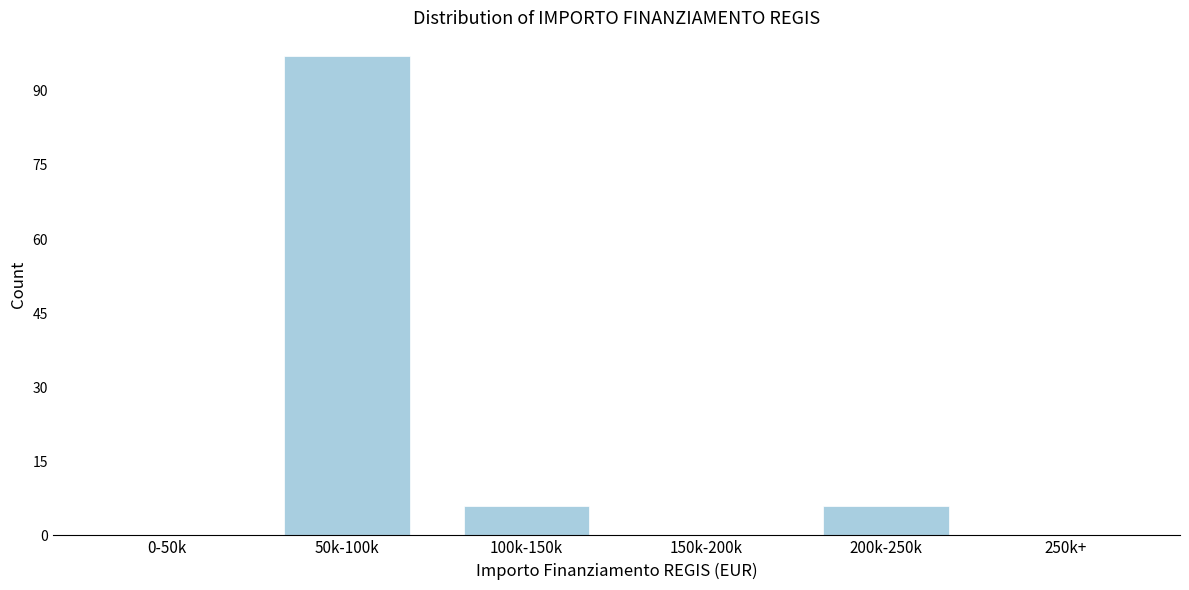

Reading left to right, what are all the values shown in this chart?

0-50k=0	50k-100k=97	100k-150k=6	150k-200k=0	200k-250k=6	250k+=0